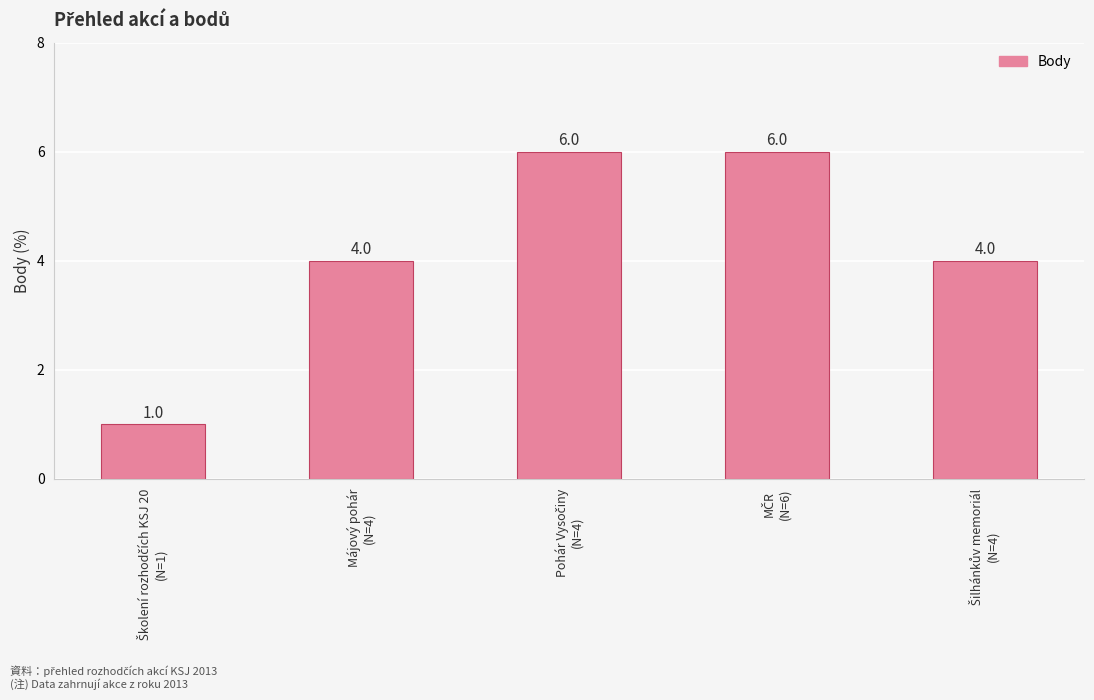

How many values are between 4 and 6?

4